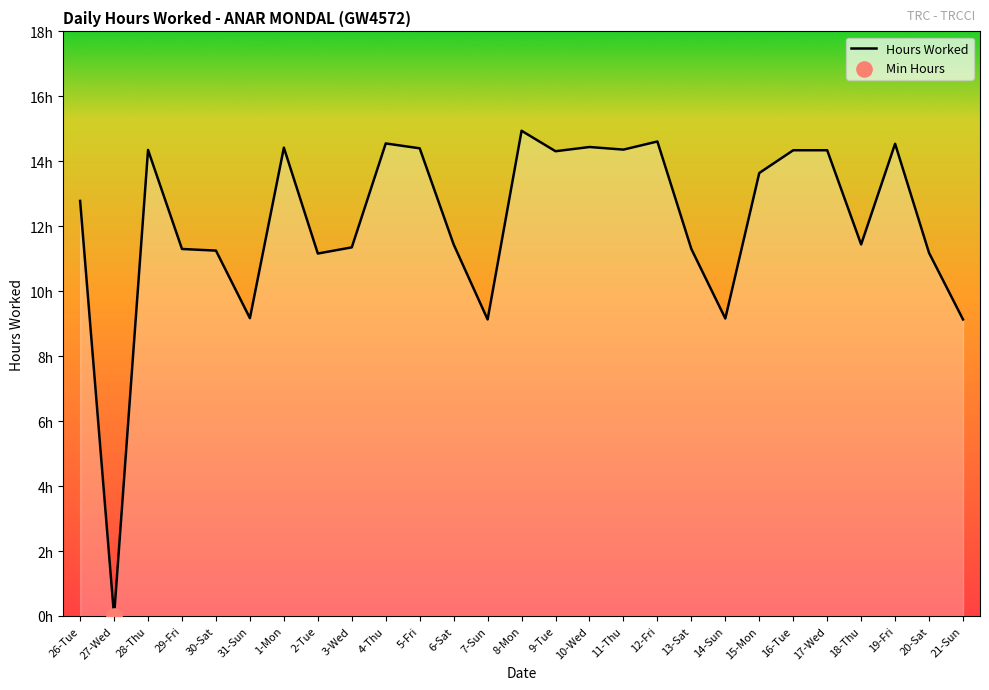

Which has a higher value, 2-Tue or 7-Sun?

2-Tue